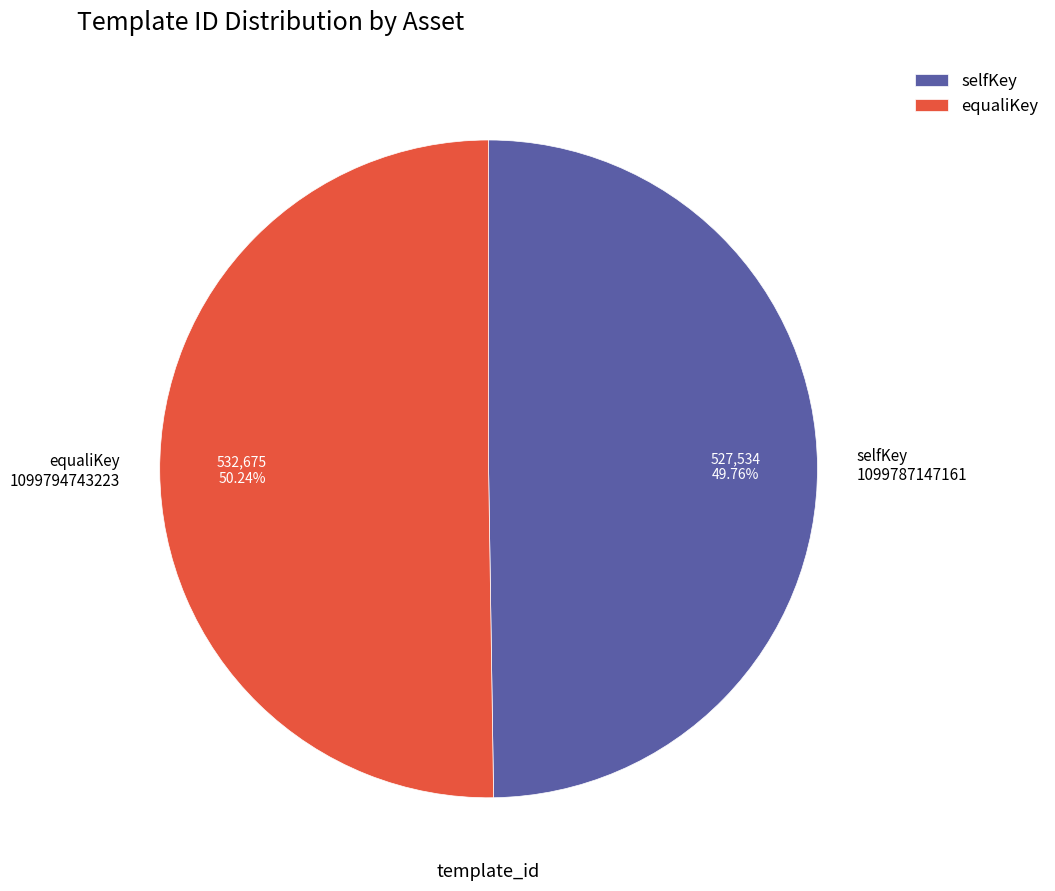

How many slices are in this pie chart?

2